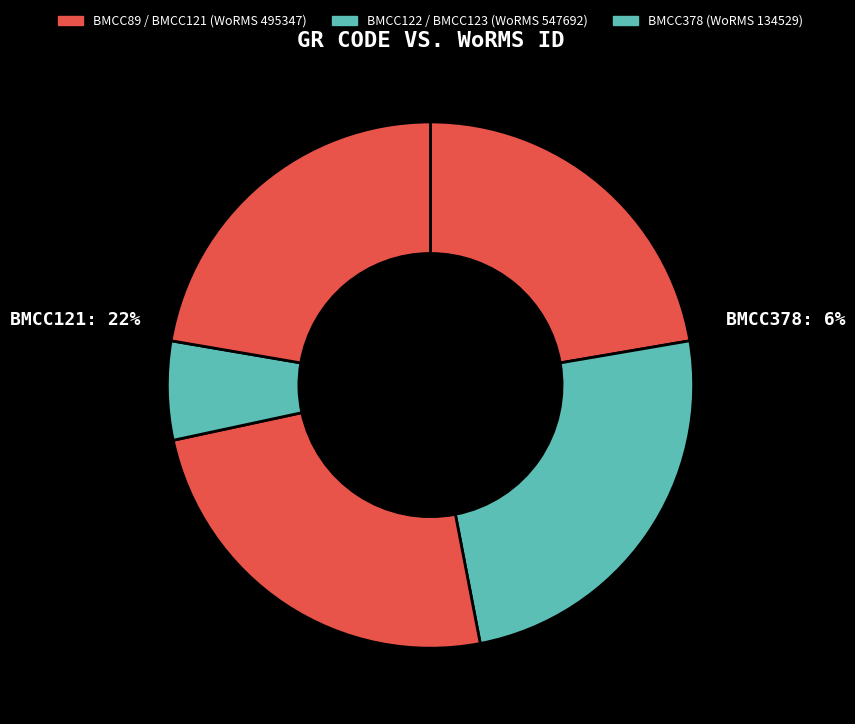

How many segments does this pie chart have?

5